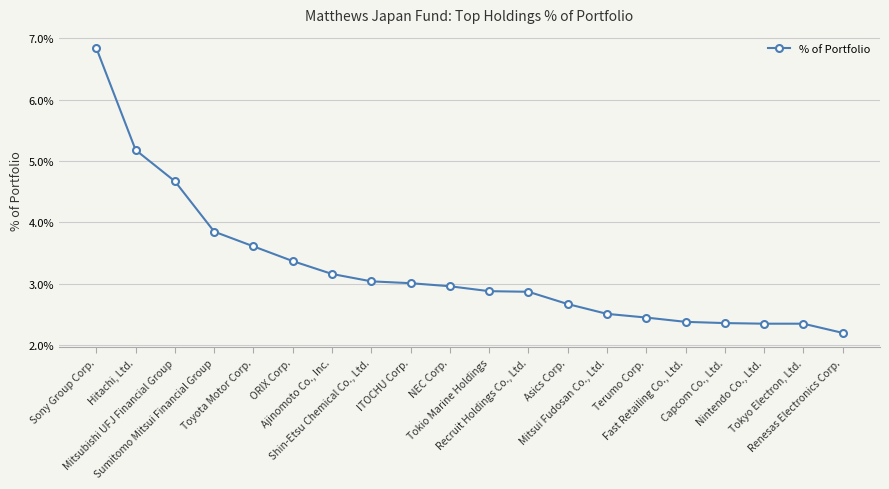

Reading left to right, list all the values displayed in this chart.

Sony Group Corp.=0.1	Hitachi, Ltd.=0.1	Mitsubishi UFJ Financial Group=0.0	Sumitomo Mitsui Financial Group=0.0	Toyota Motor Corp.=0.0	ORIX Corp.=0.0	Ajinomoto Co., Inc.=0.0	Shin-Etsu Chemical Co., Ltd.=0.0	ITOCHU Corp.=0.0	NEC Corp.=0.0	Tokio Marine Holdings=0.0	Recruit Holdings Co., Ltd.=0.0	Asics Corp.=0.0	Mitsui Fudosan Co., Ltd.=0.0	Terumo Corp.=0.0	Fast Retailing Co., Ltd.=0.0	Capcom Co., Ltd.=0.0	Nintendo Co., Ltd.=0.0	Tokyo Electron, Ltd.=0.0	Renesas Electronics Corp.=0.0